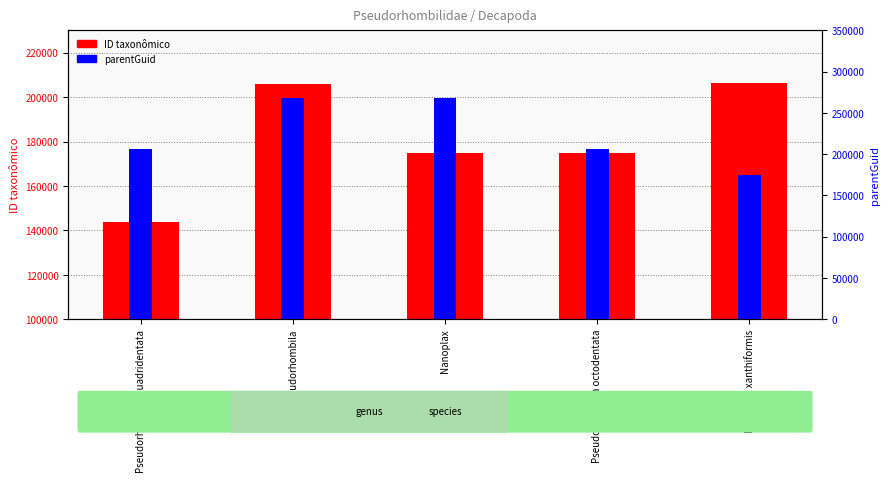

Which category has the highest value in the parentGuid series?

Pseudorhombila